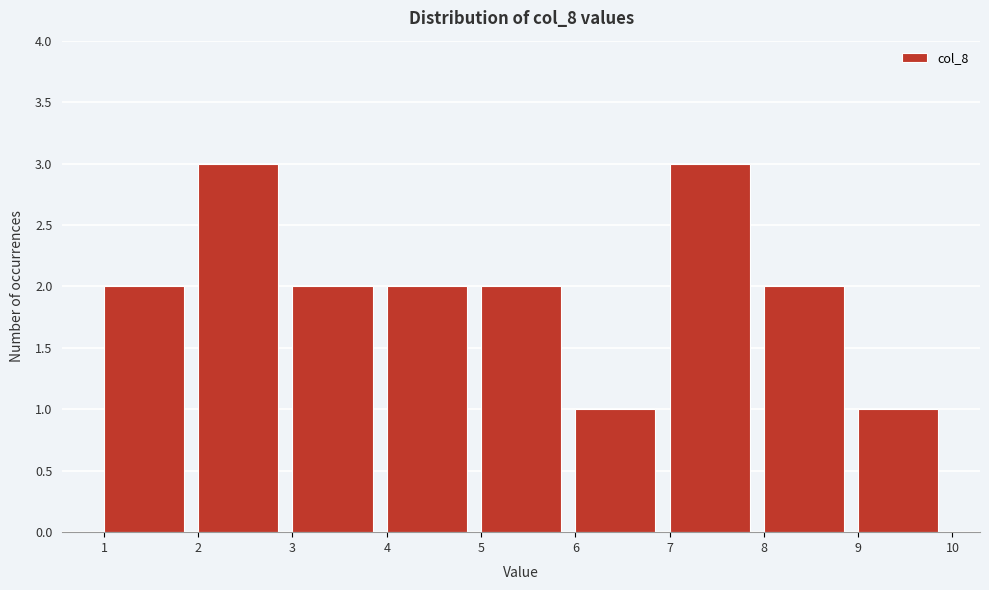

How tall is the bar that spans 2 to 3 on the x-axis? The values are not printed on the chart, so give them approximately, as read against the axis.

3